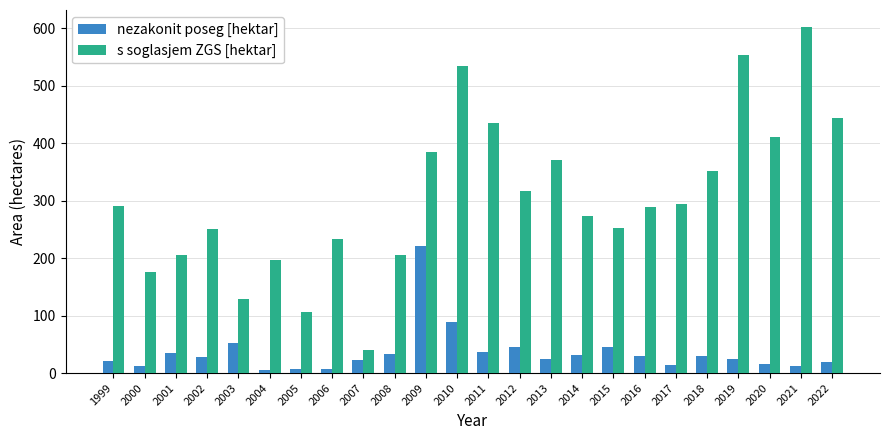

At 2009, list the series in order from smallest to largest.

nezakonit poseg [hektar], s soglasjem ZGS [hektar]